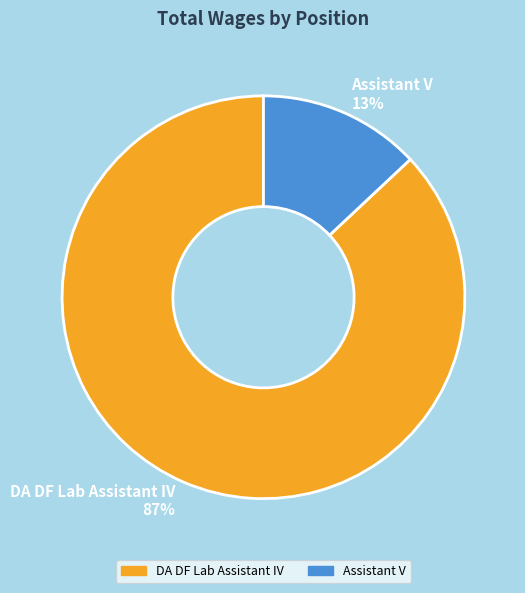

Which category has the biggest portion of the pie?

DA DF Lab Assistant IV